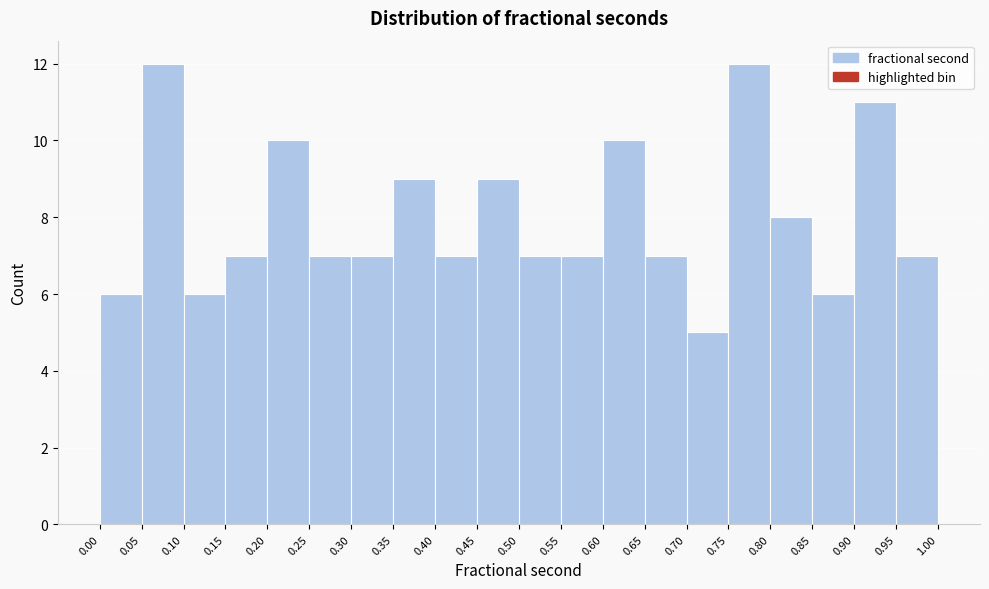

Reading left to right, list every bar in this chart as the range it spans on the x-axis followed by its height. The values are not printed on the chart, so give them approximately, as read against the axis.

0.00 to 0.05: 6
0.05 to 0.10: 12
0.10 to 0.15: 6
0.15 to 0.20: 7
0.20 to 0.25: 10
0.25 to 0.30: 7
0.30 to 0.35: 7
0.35 to 0.40: 9
0.40 to 0.45: 7
0.45 to 0.50: 9
0.50 to 0.55: 7
0.55 to 0.60: 7
0.60 to 0.65: 10
0.65 to 0.70: 7
0.70 to 0.75: 5
0.75 to 0.80: 12
0.80 to 0.85: 8
0.85 to 0.90: 6
0.90 to 0.95: 11
0.95 to 1.00: 7